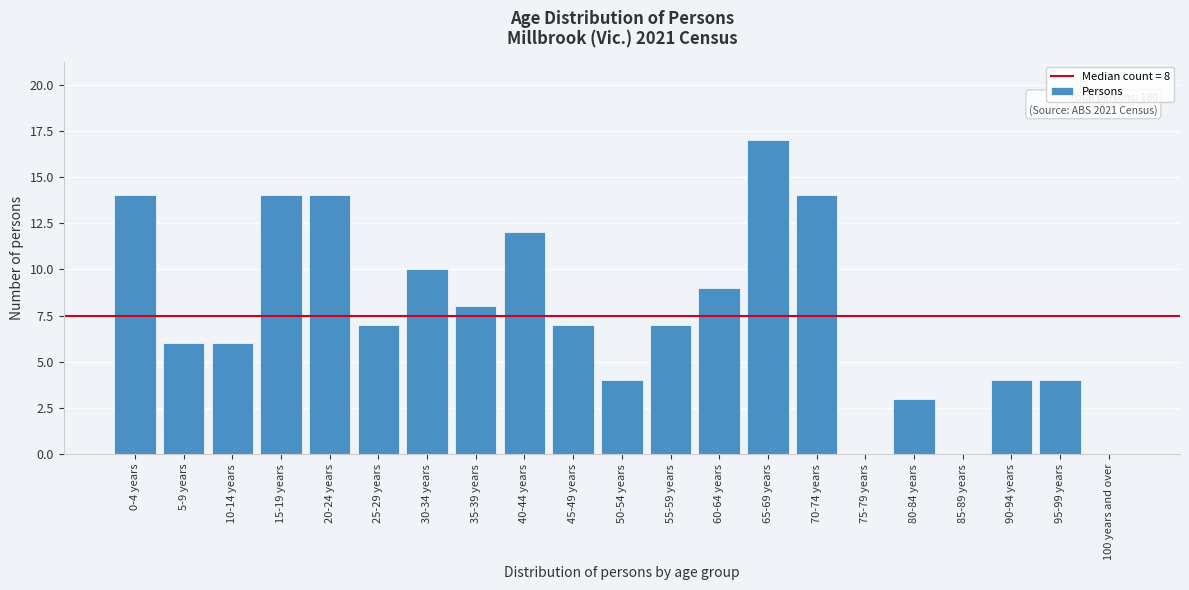

Reading left to right, list all the values displayed in this chart.

0-4 years=14	5-9 years=6	10-14 years=6	15-19 years=14	20-24 years=14	25-29 years=7	30-34 years=10	35-39 years=8	40-44 years=12	45-49 years=7	50-54 years=4	55-59 years=7	60-64 years=9	65-69 years=17	70-74 years=14	75-79 years=0	80-84 years=3	85-89 years=0	90-94 years=4	95-99 years=4	100 years and over=0